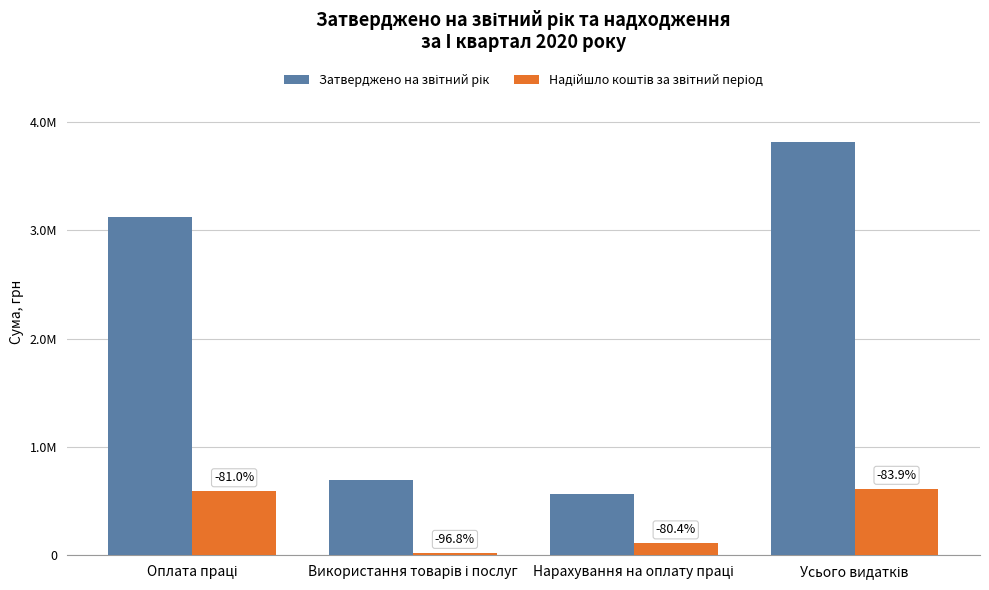

Reading left to right, transcribe all the data shown in this chart.

Затверджено на звітний рік: Оплата праці=3118900.0	Використання товарів і послуг=696800.0	Нарахування на оплату праці=562400.0	Усього видатків=3815700.0
Надійшло коштів за звітний період: Оплата праці=591368.6	Використання товарів і послуг=22621.3	Нарахування на оплату праці=110230.4	Усього видатків=613989.9